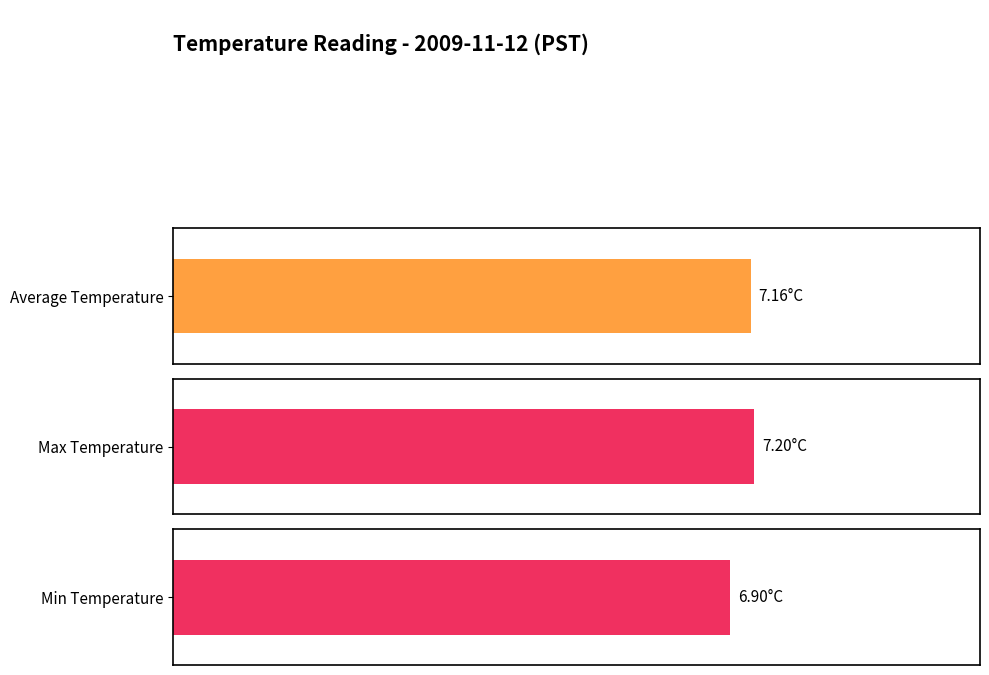

What is the value of the Average Temperature bar at the 20th from the left?

7.2